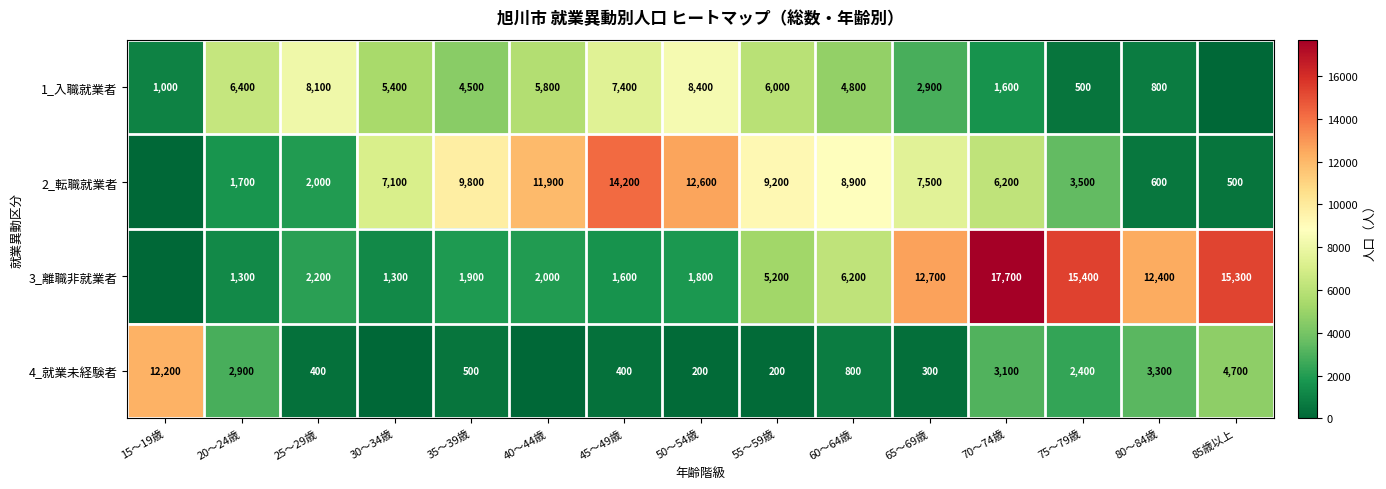

What is the difference between the 4_就業未経験者 values at 55～59歳 and 65～69歳?

100